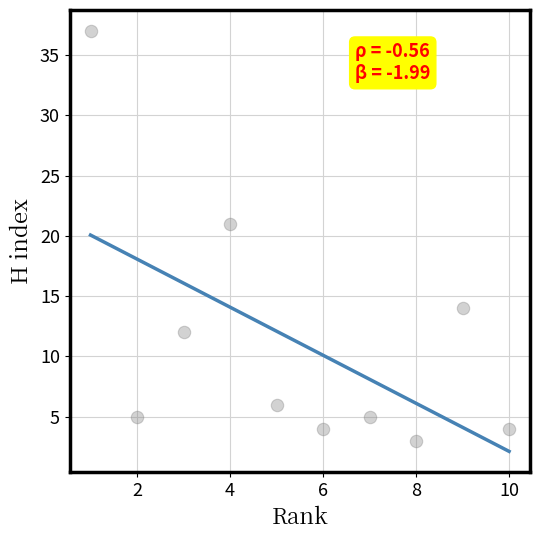

What Y value in the scatter plot is closest to 20?

21